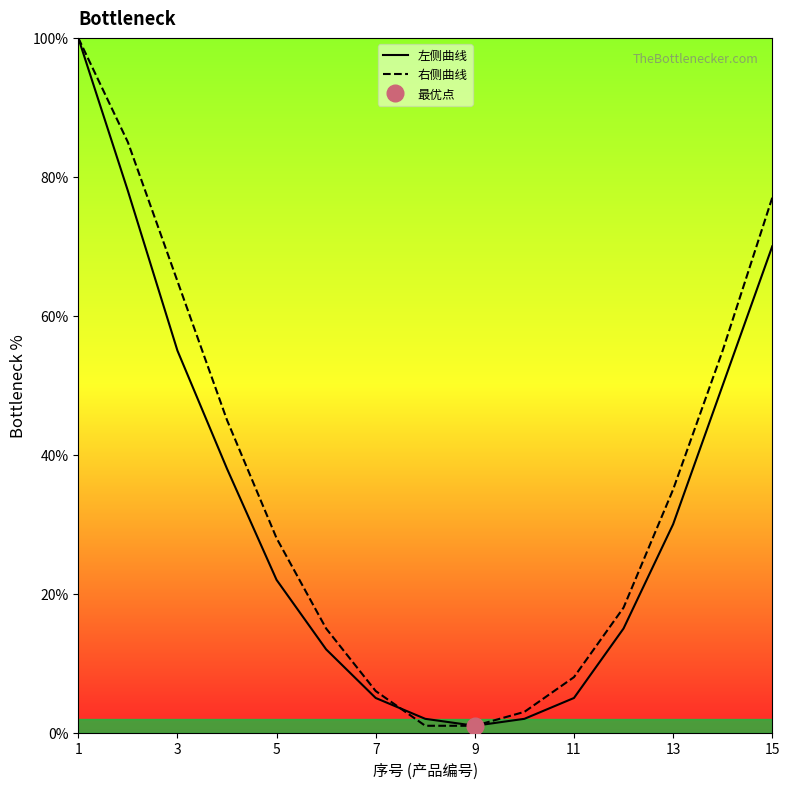

Is it true that 左侧曲线 equals 5 at 7?

True